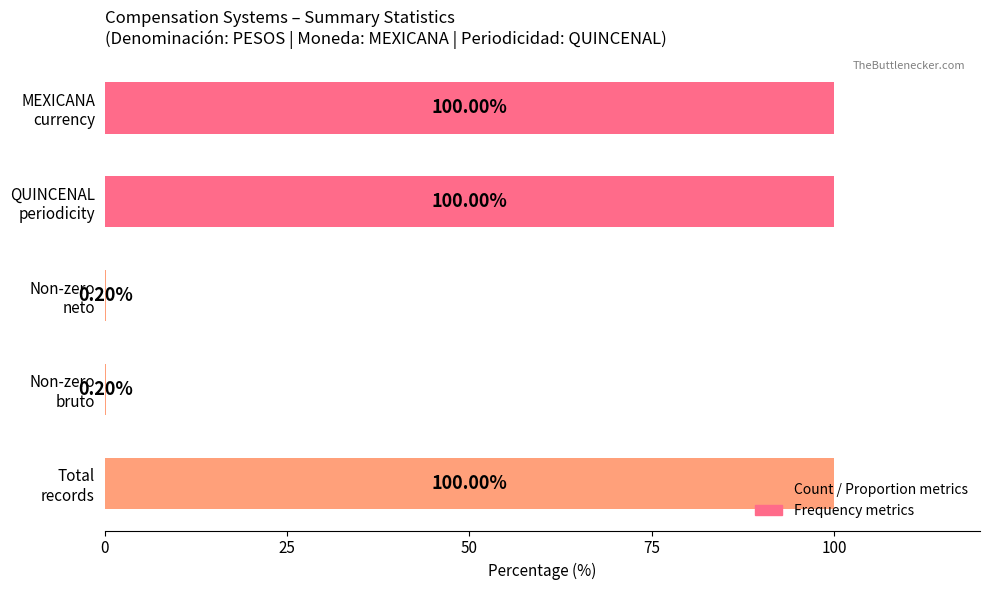

What is the sum of all values?

300.4